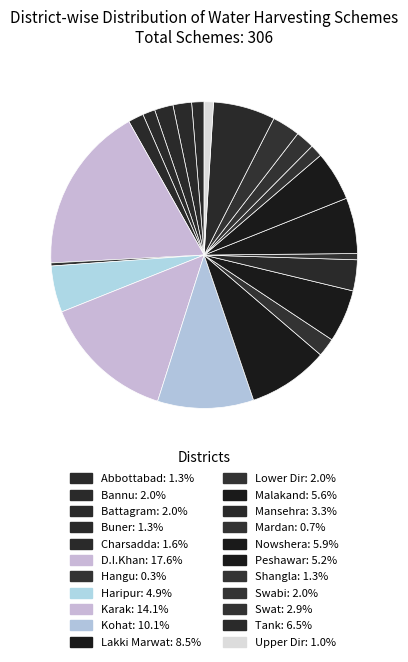

How many slices are in this pie chart?

22